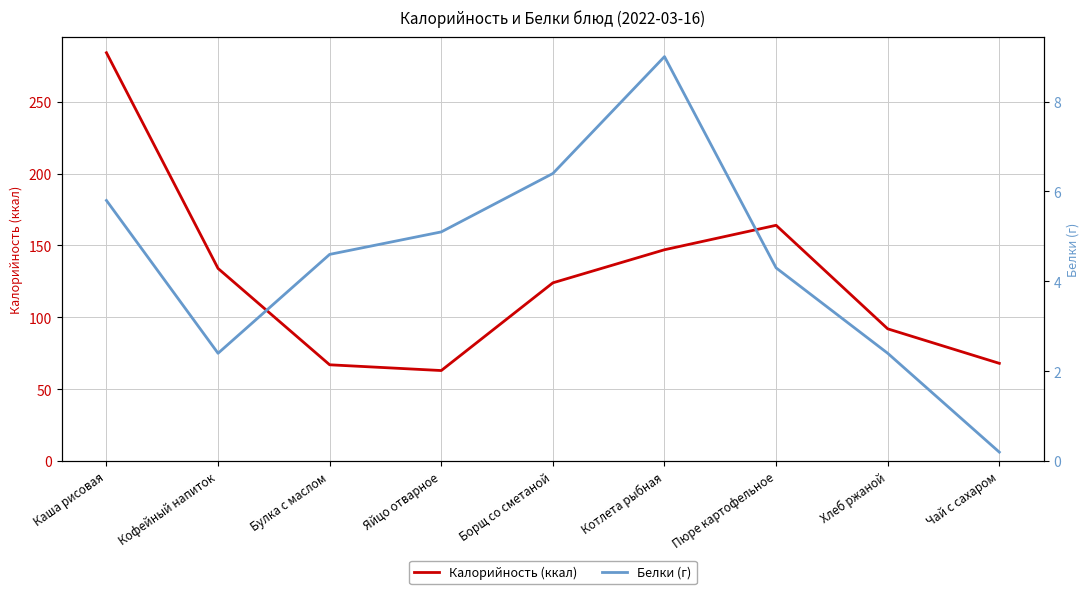

List the series in order of their peak value, highest first.

Калорийность (ккал), Белки (г)